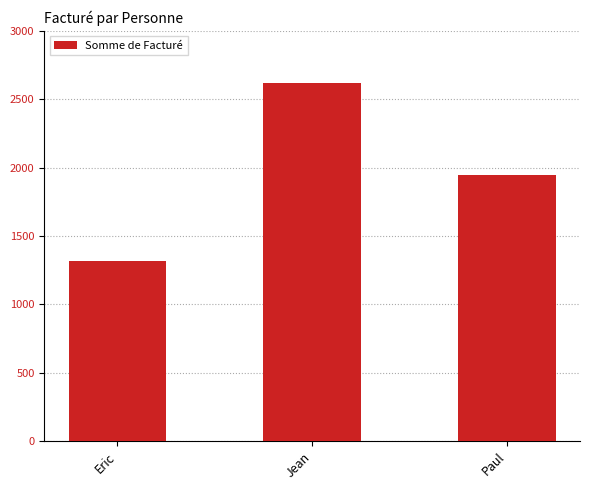

Are the bars grouped side by side (vs. stacked)?

No